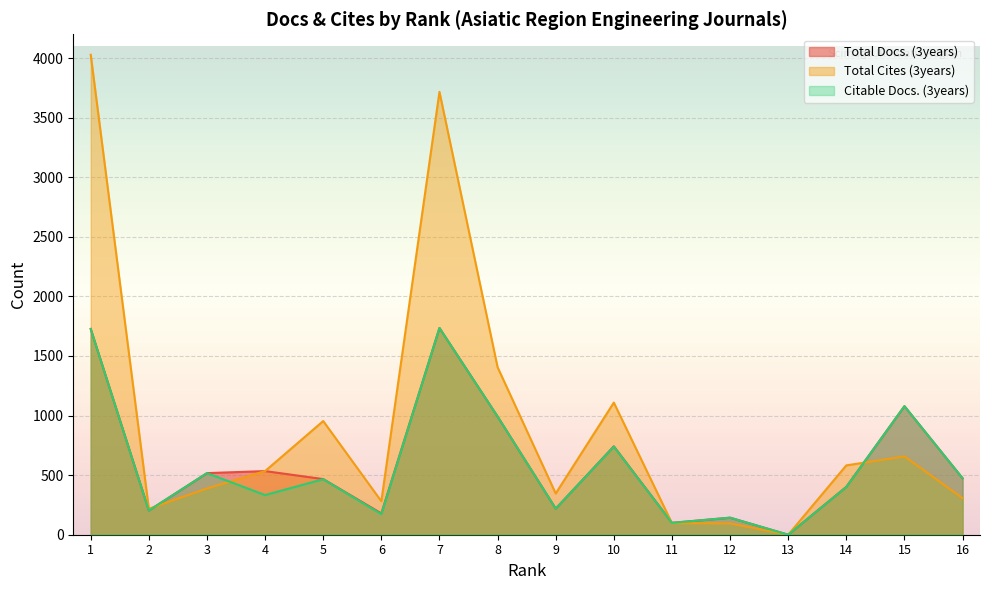

Between 6 and 12, which series saw the biggest shift?

Total Cites (3years)